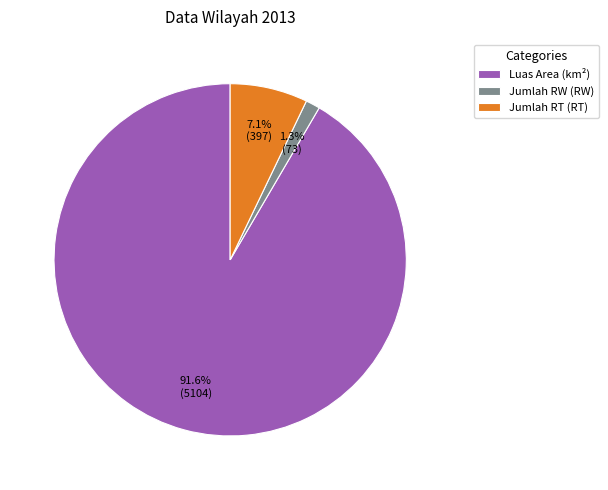

To the nearest percent, what is the difference between the largest and smallest slice percentages?

90%